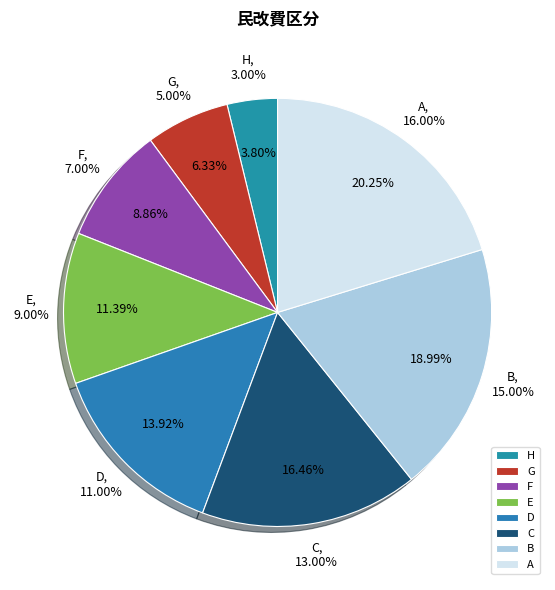

Combined, what portion of the pie is H and F?

12.7%